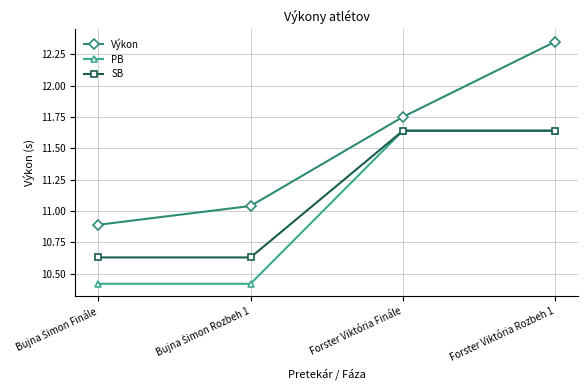

The PB series shows 5.3 at Forster Viktória Finále. True or false?

False